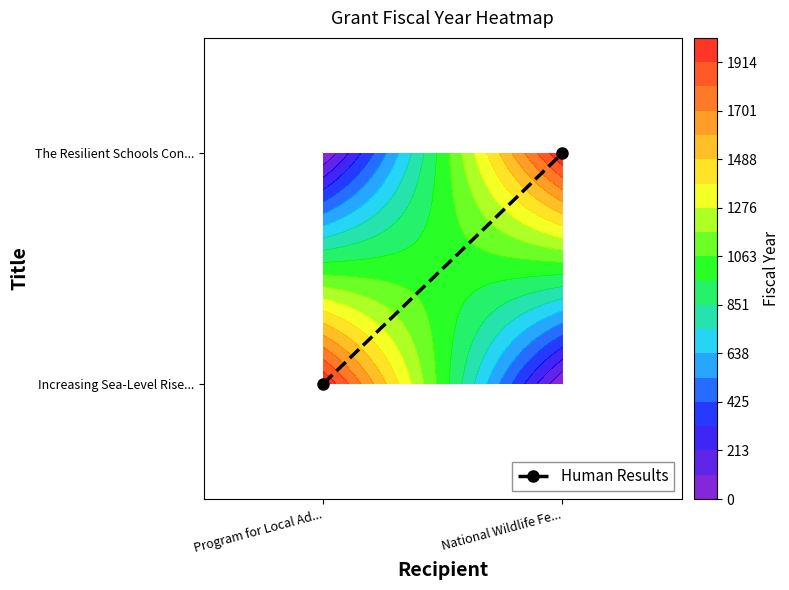

True or false: the data shows 0 at Program for Local Ad....

False